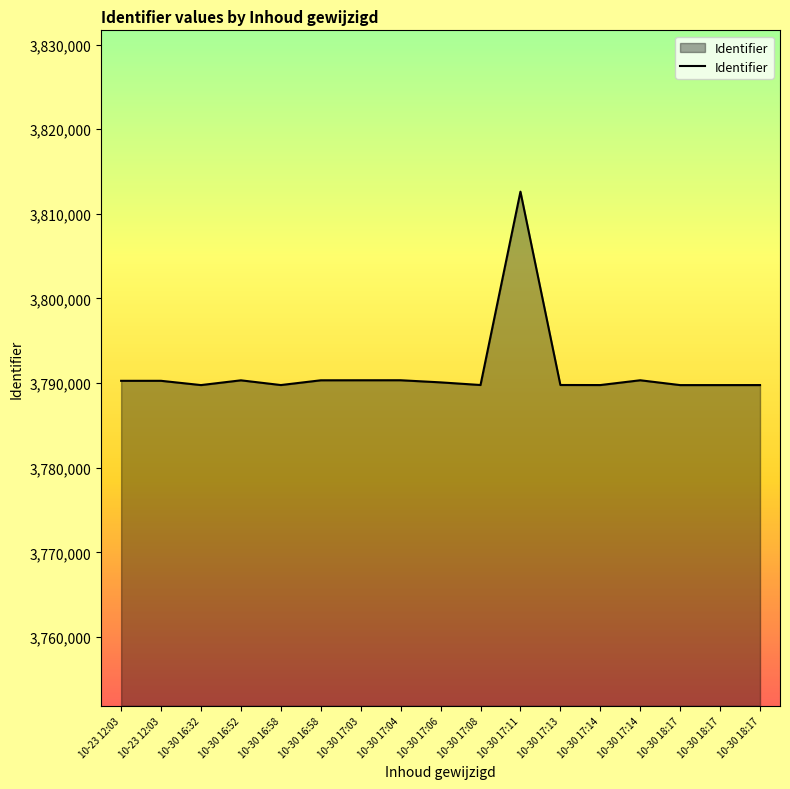

List the labels in order of value, largest first.

10-30 17:11, 10-30 17:04, 10-30 17:03, 10-30 17:14, 10-30 16:58, 10-30 16:52, 10-23 12:03, 10-23 12:03, 10-30 17:06, 10-30 17:13, 10-30 17:08, 10-30 16:58, 10-30 17:14, 10-30 18:17, 10-30 16:32, 10-30 18:17, 10-30 18:17